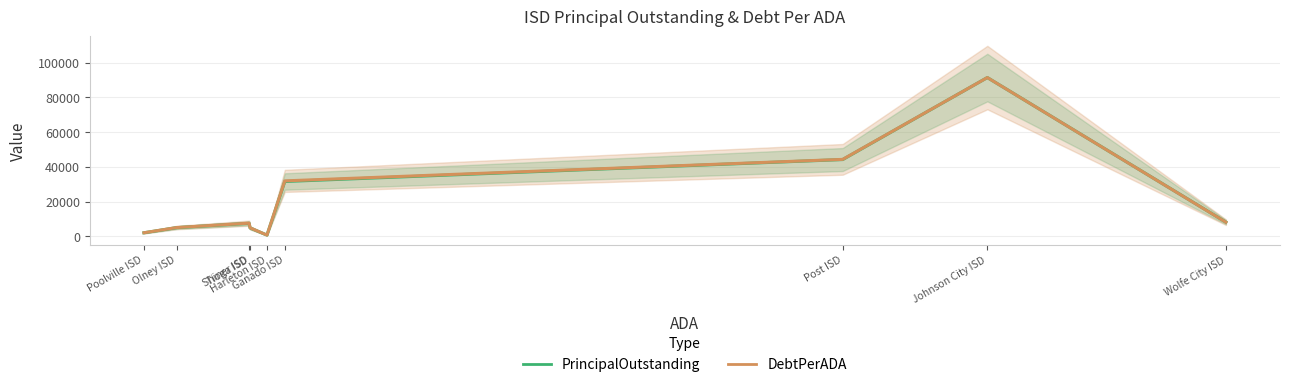

What is the sum of the PrincipalOutstanding values at Wolfe City ISD and Ganado ISD?

39678.1